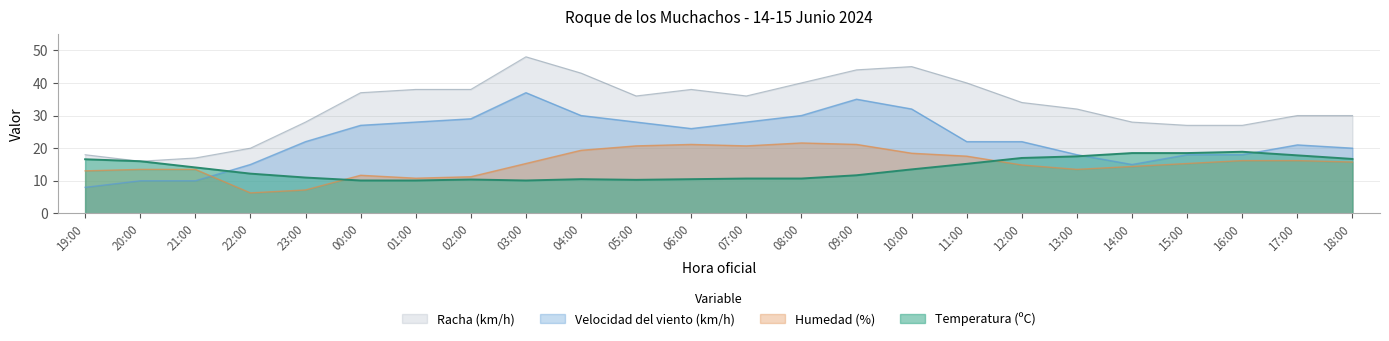

At which category is the sum across all series the highest?

09:00